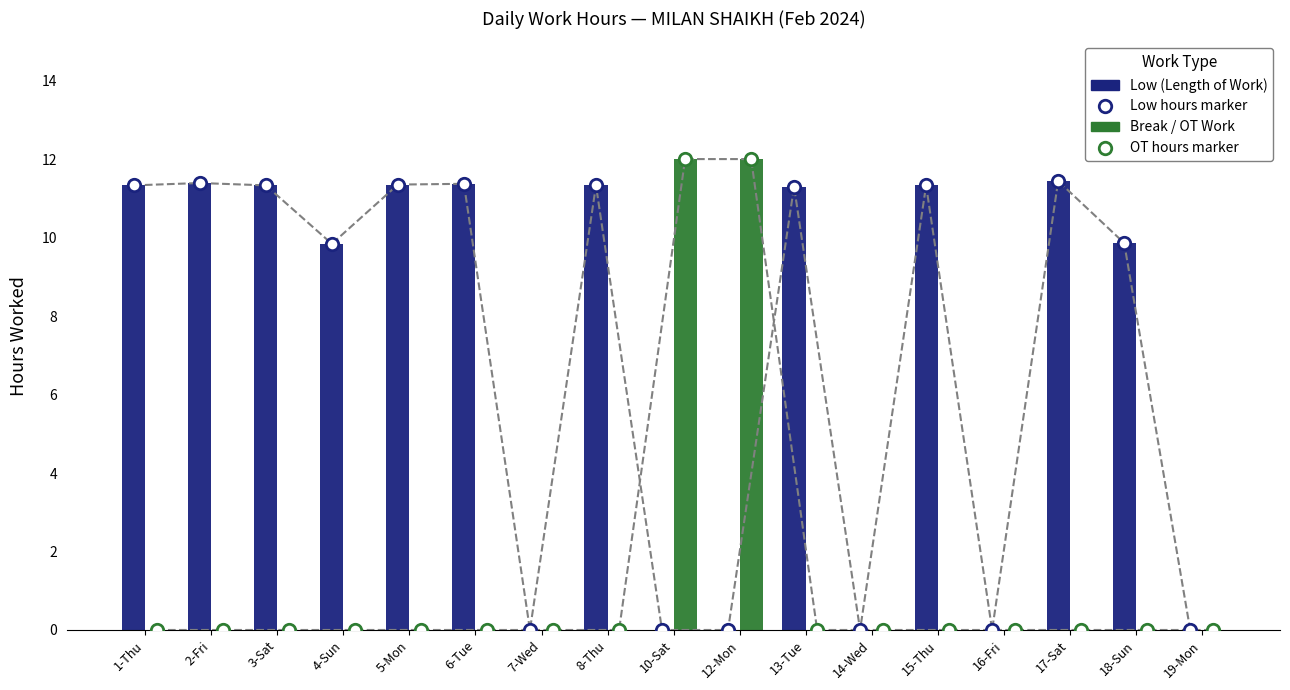

Which series reaches the maximum Y coordinate?

Break / OT Work